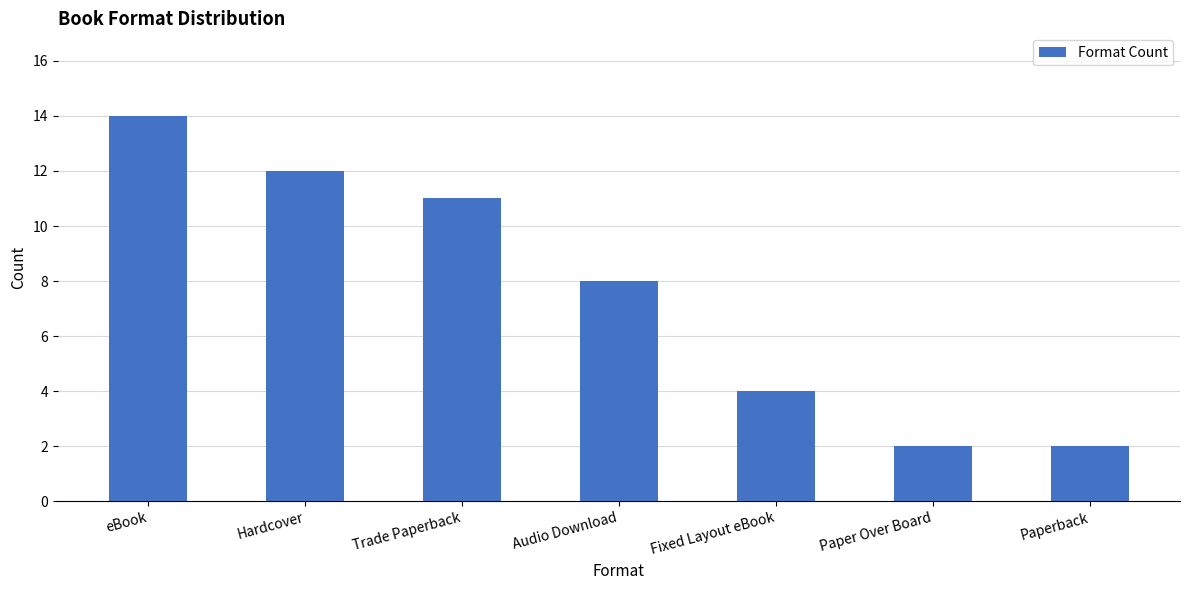

What is the difference between the maximum and minimum values?

12